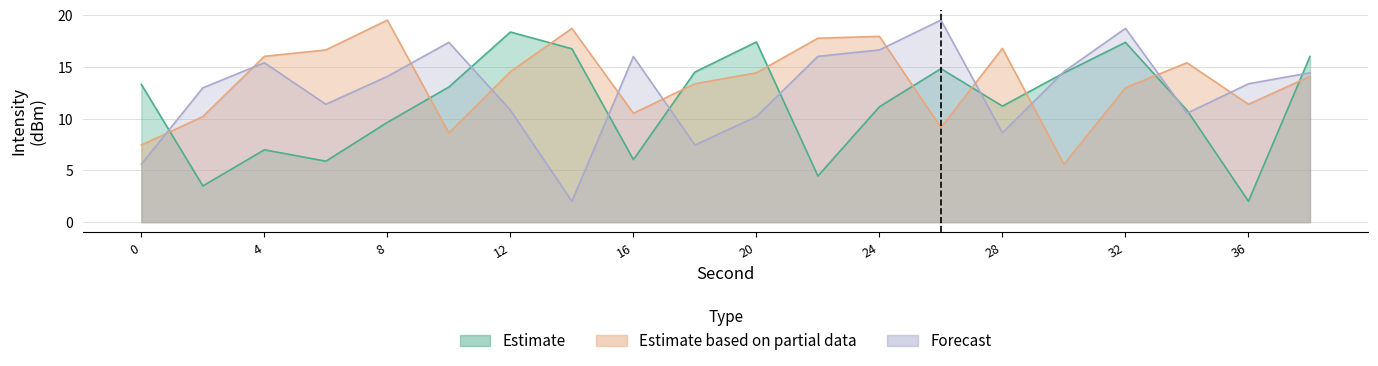

What is the highest value of the Forecast series?

19.5